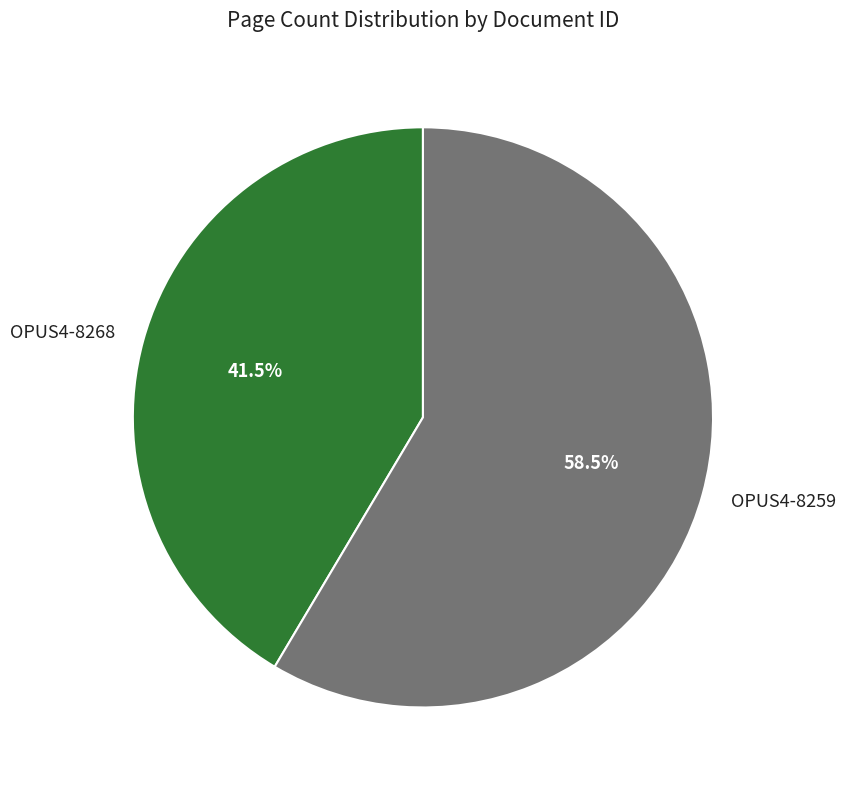

What is the largest slice in the pie chart?

OPUS4-8259